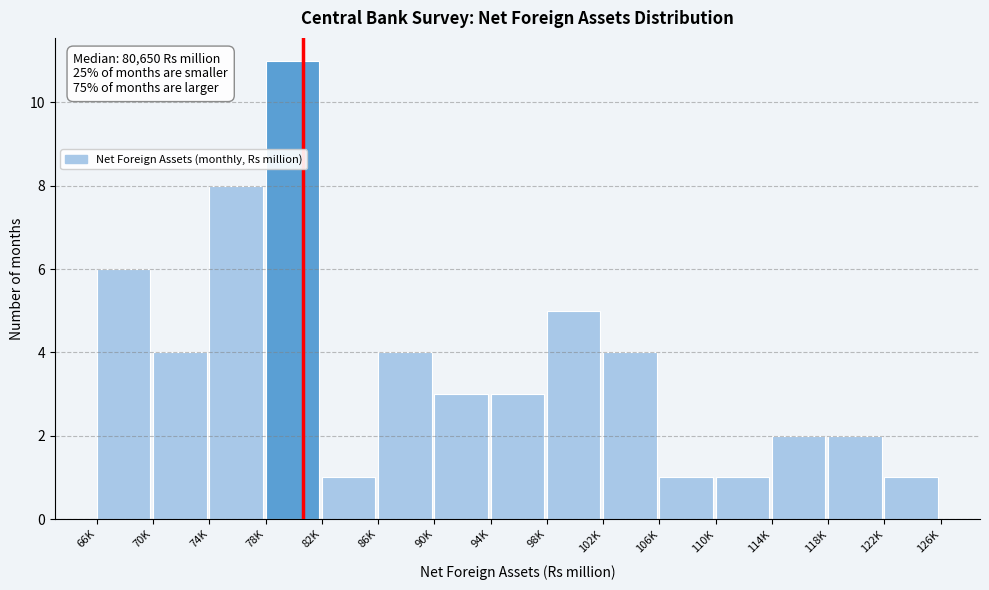

Reading left to right, extract all data points from this chart.

6	4	8	11	1	4	3	3	5	4	1	1	2	2	1